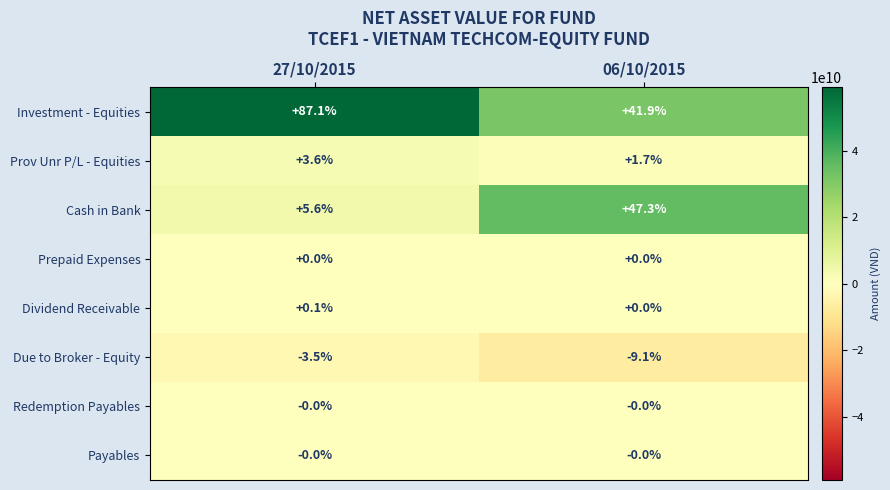

What is the smallest value displayed?

-9.1